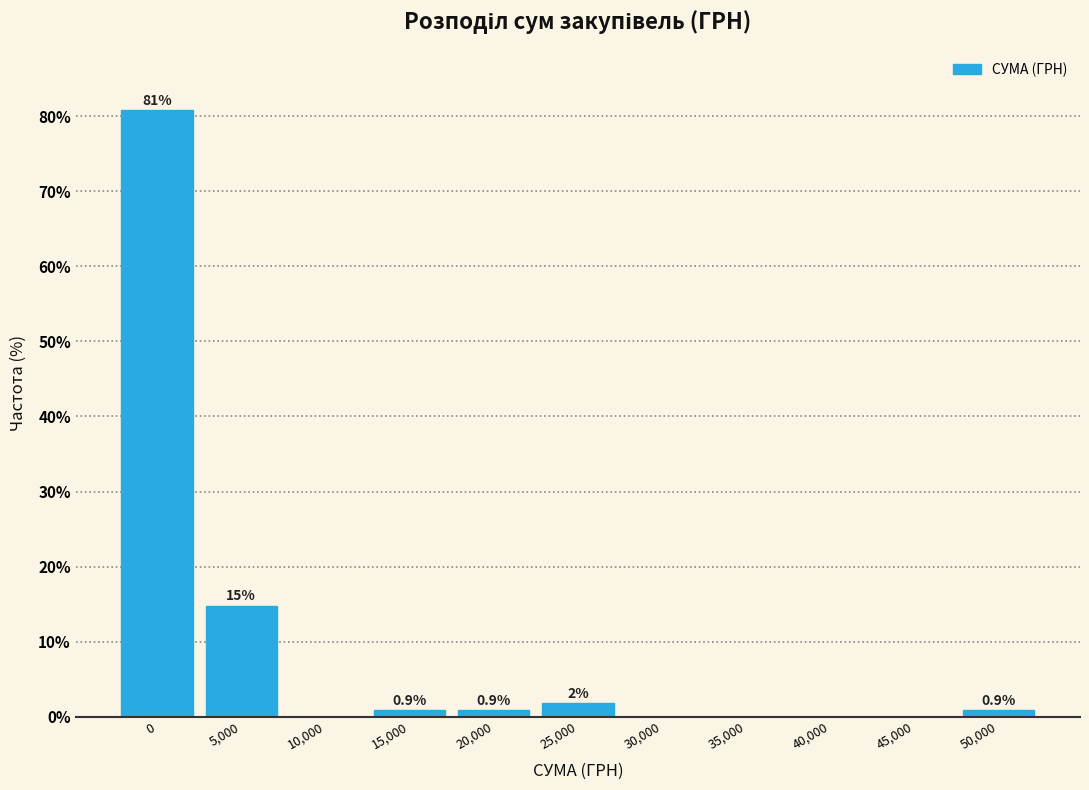

The value at 10,000 is -54.3. True or false?

False